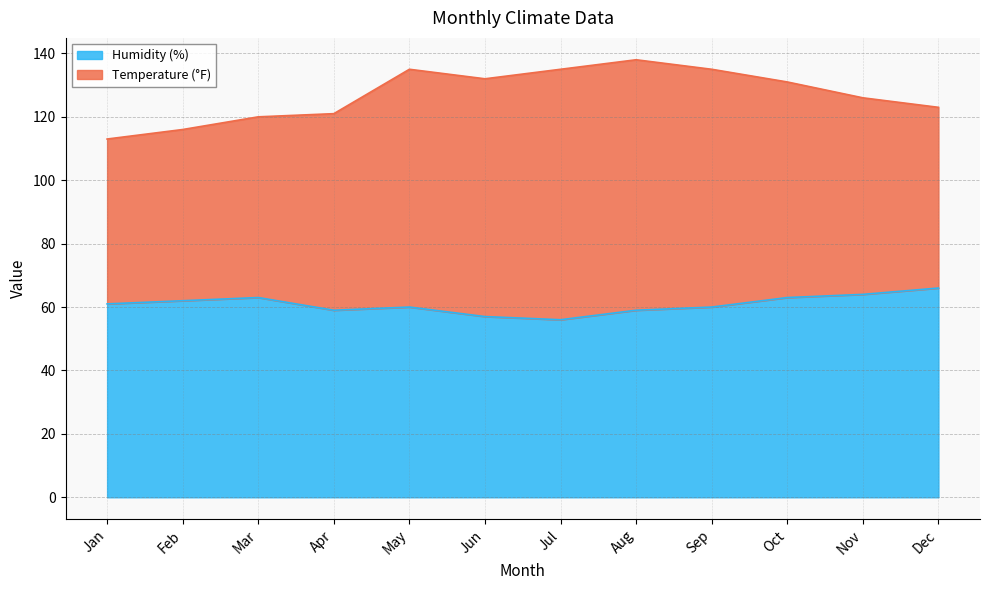

What is the value of the 8th point from the left?

59